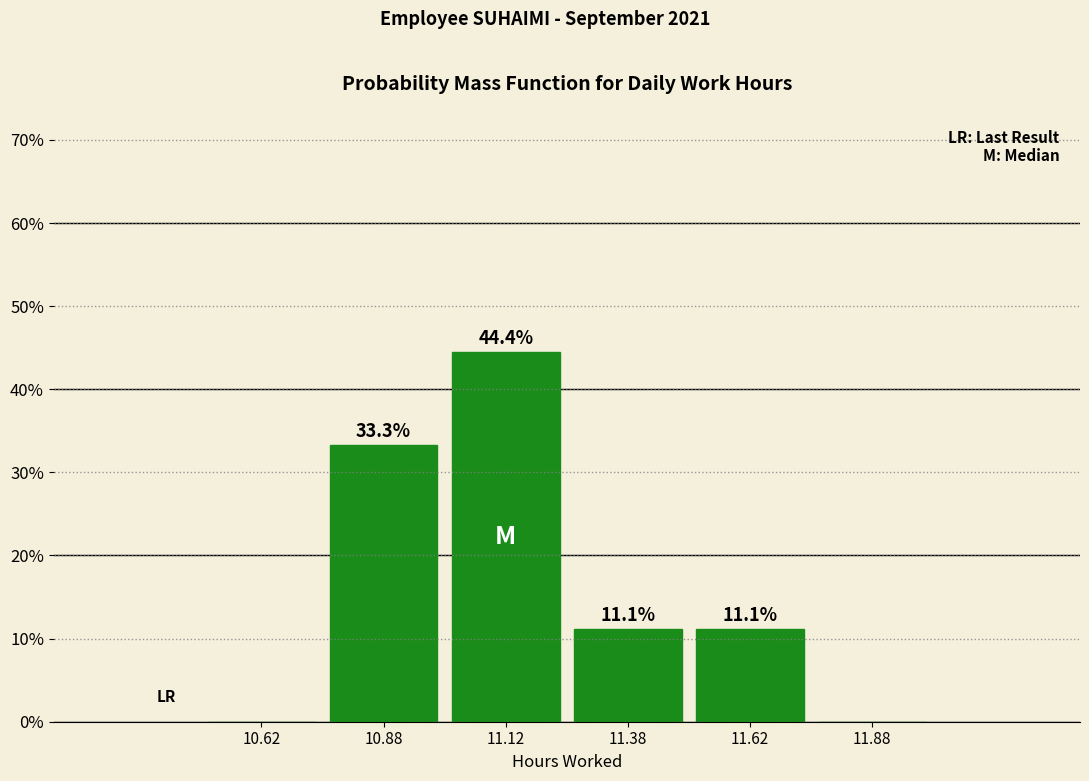

Which range on the x-axis has the tallest bar?

11.00 to 11.25